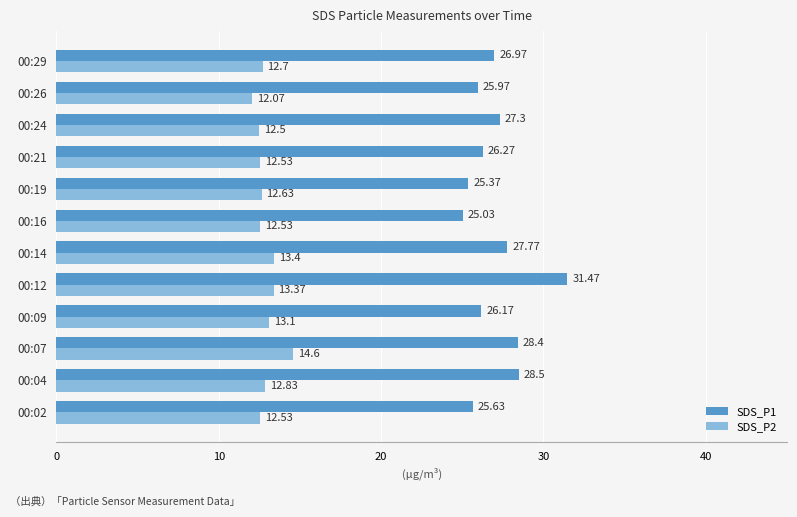

Is the value of SDS_P2 at 00:26 greater than the value of SDS_P1 at 00:12?

No